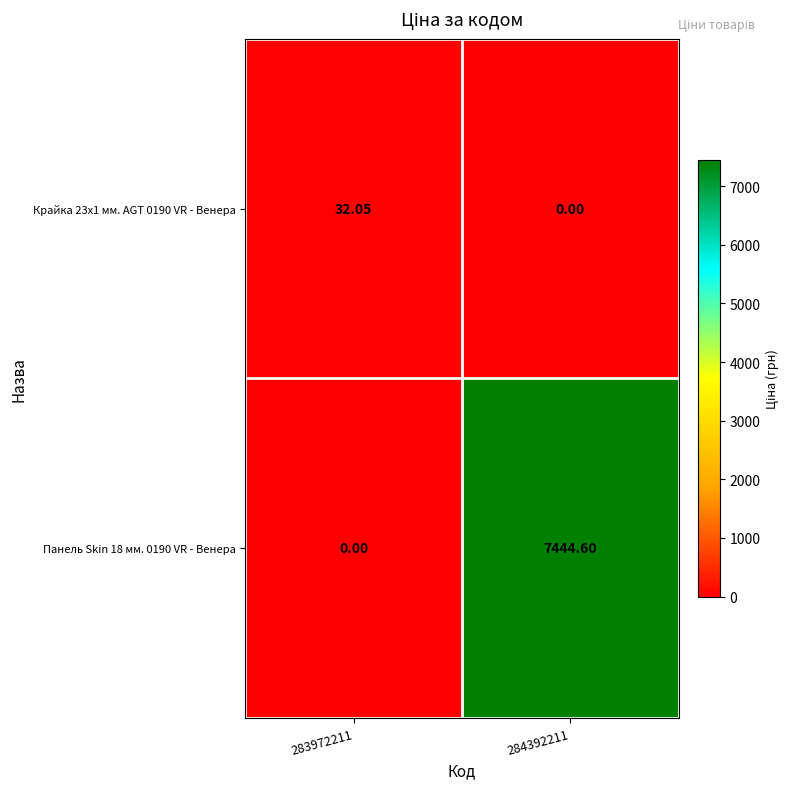

Is the value of Панель Skin 18 мм. 0190 VR - Венера at 284392211 greater than the value of Крайка 23x1 мм. AGT 0190 VR - Венера at 284392211?

Yes